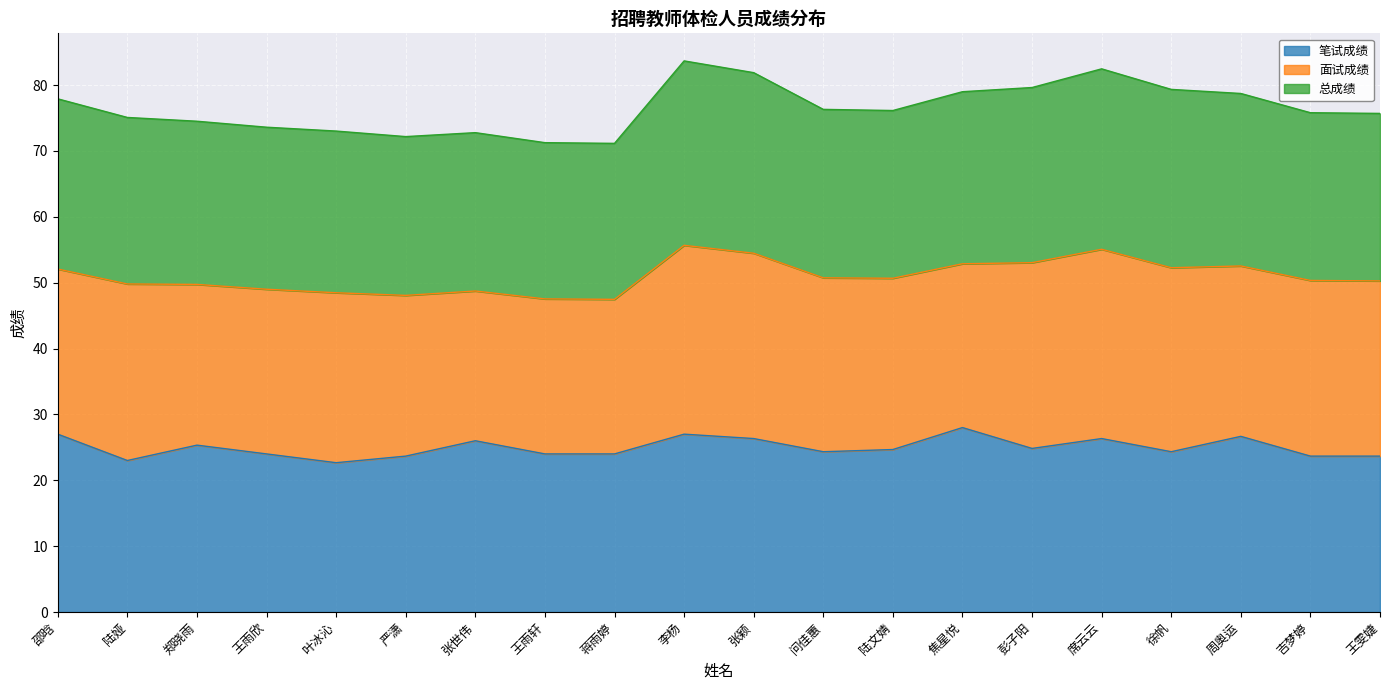

What is the approximate value of 笔试成绩 at 彭子阳?

24.8